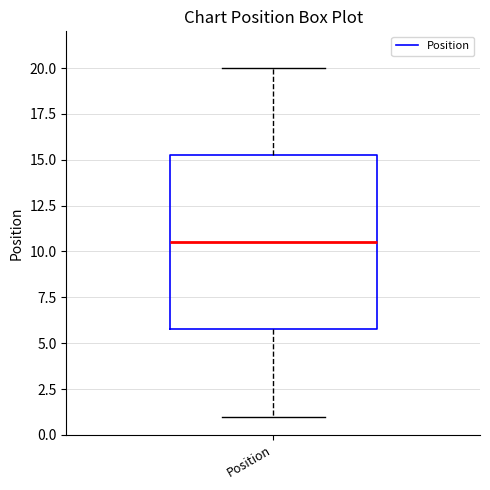

Read this box plot against the y-axis: the position of the median line, the range covered by the box, and the ends of both whiskers. The values are not printed on the chart, so give them approximately, as read against the axis.

median 10.5, box 6.0 to 15.5, whiskers 1.0 to 20.0